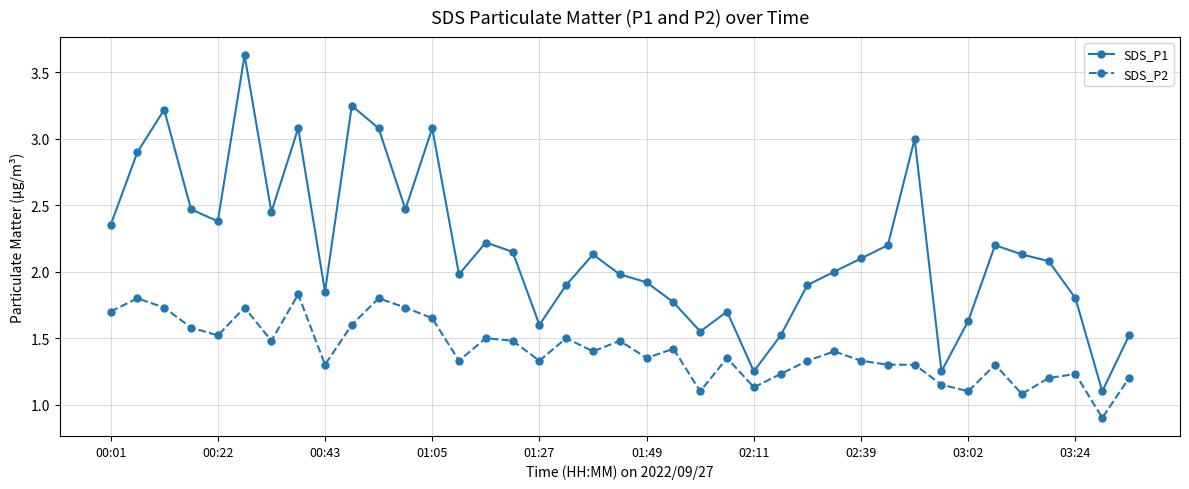

Which series has the largest range (max minus min)?

SDS_P1